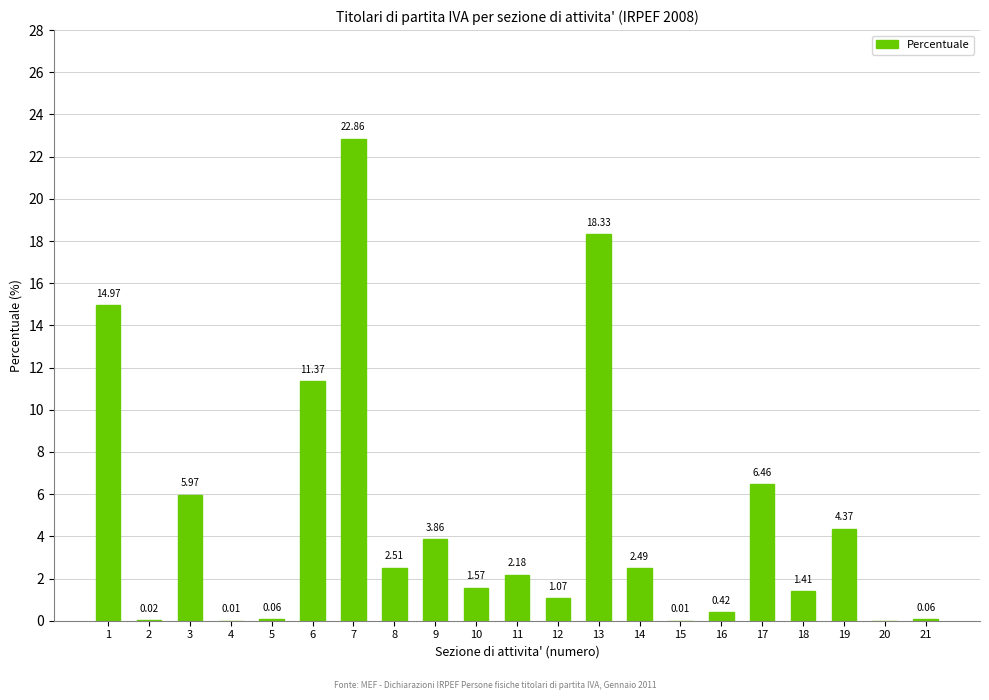

What is the sum of the values at 12 and 18?

2.5